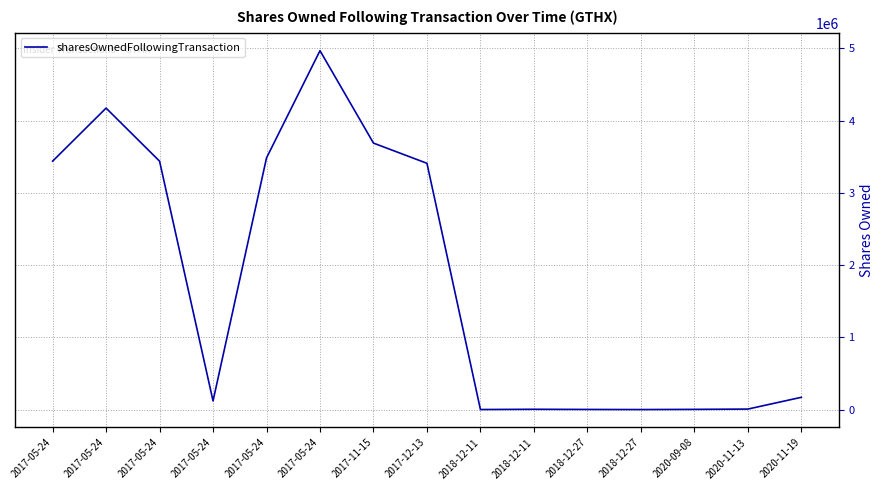

What is the approximate value at 2020-11-13?

8000